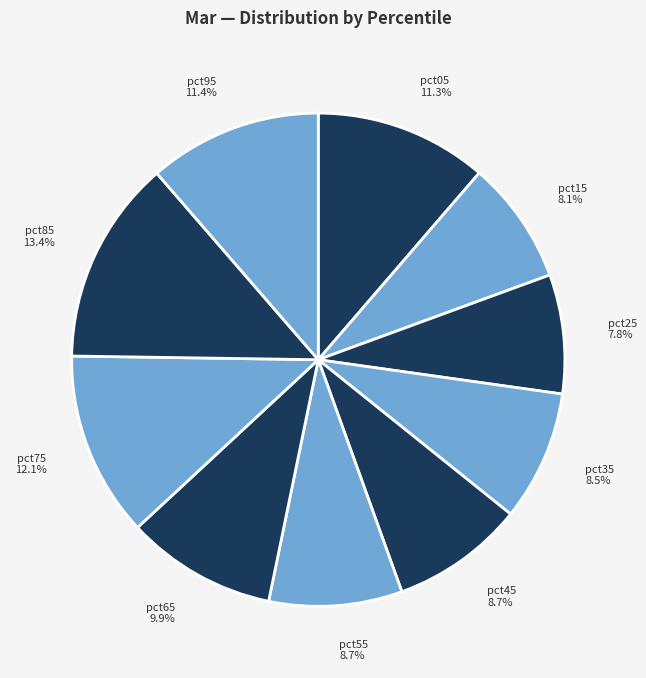

What percentage is the pct25 slice, to the nearest percent?

8%